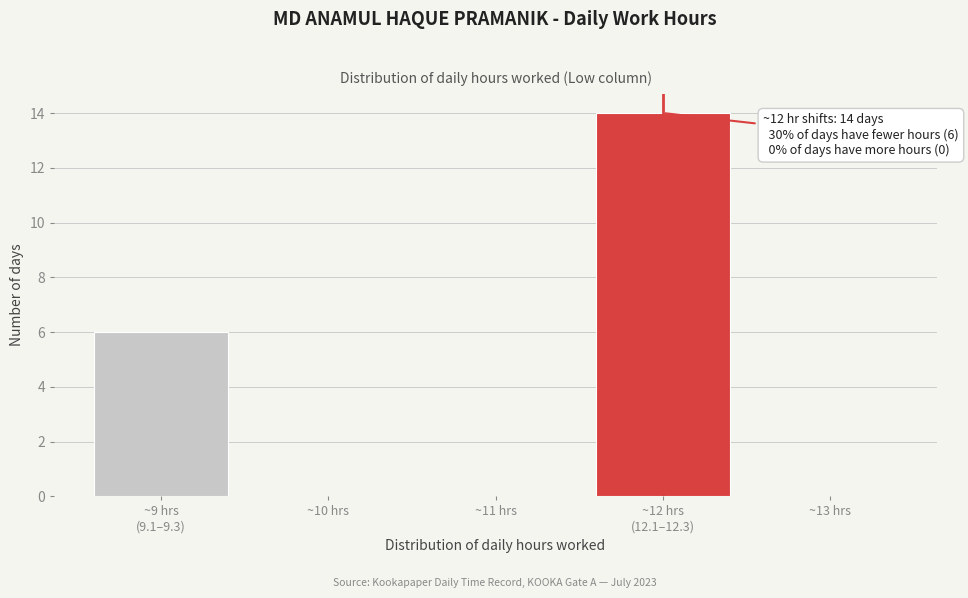

What is the sum of all values?

20